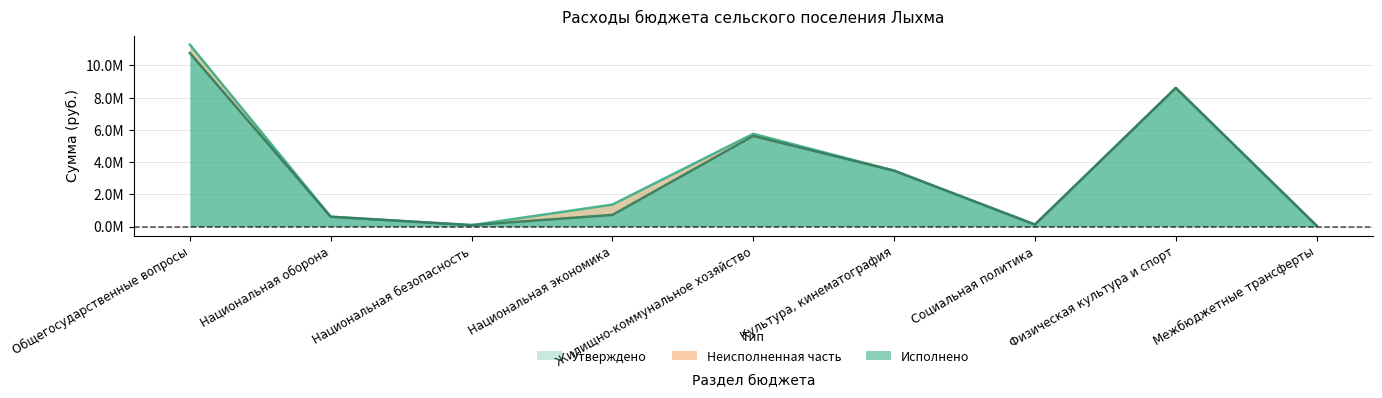

What is the difference between the maximum and second lowest values in the Утверждено series?

11204431.5